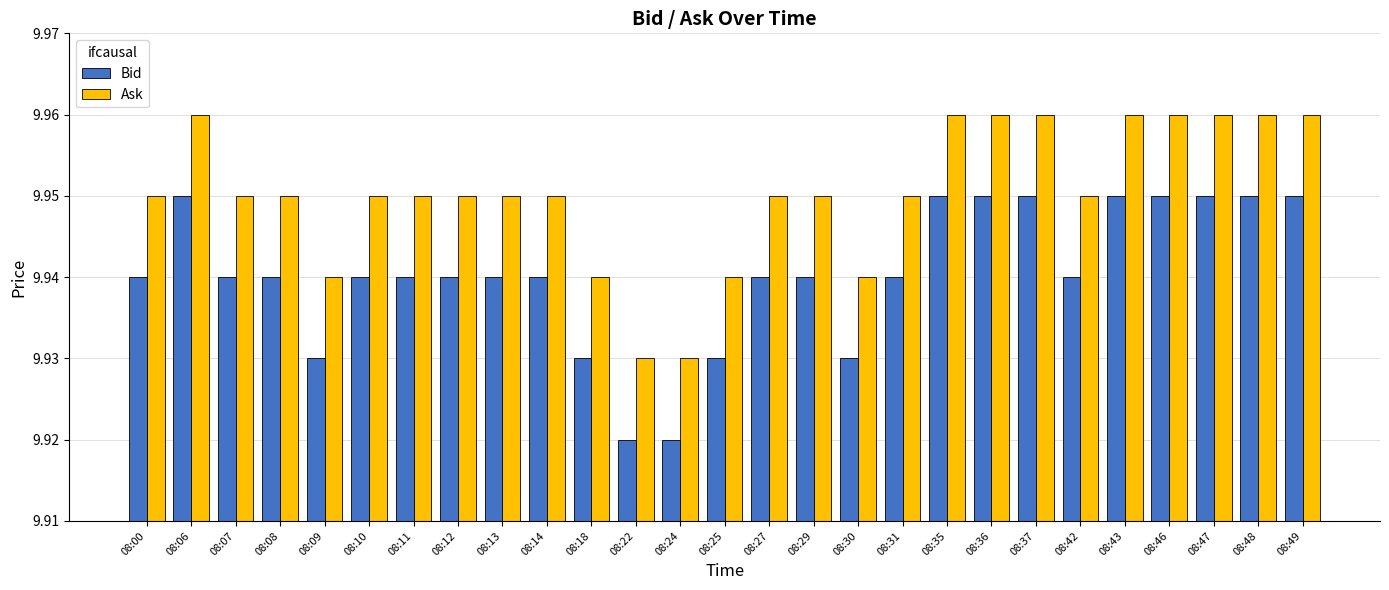

The value of Ask at 08:47 is 13.3. True or false?

False